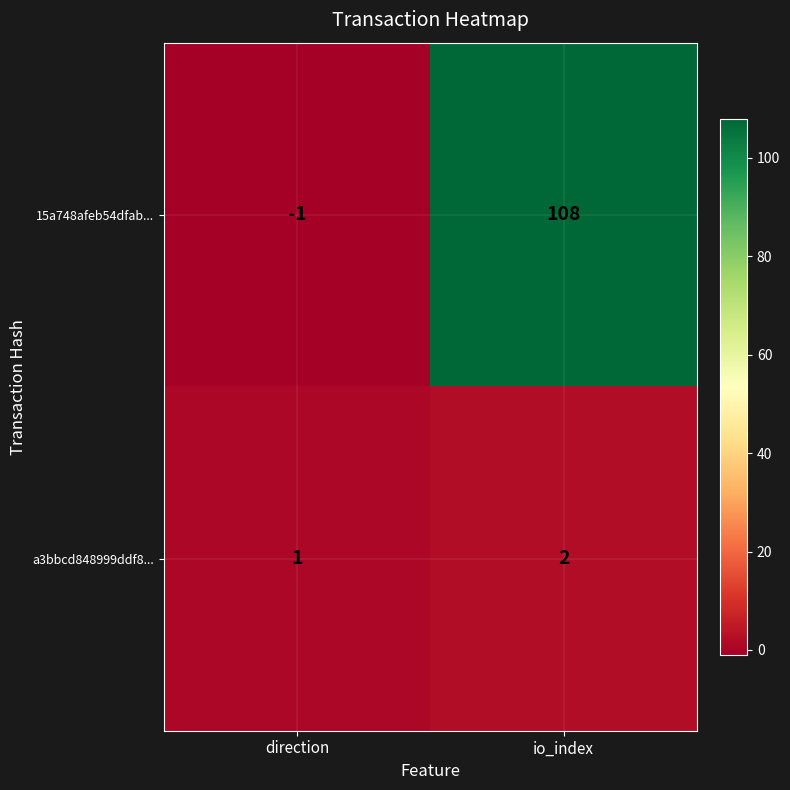

At which label is a3bbcd848999ddf8... closest to 1?

direction